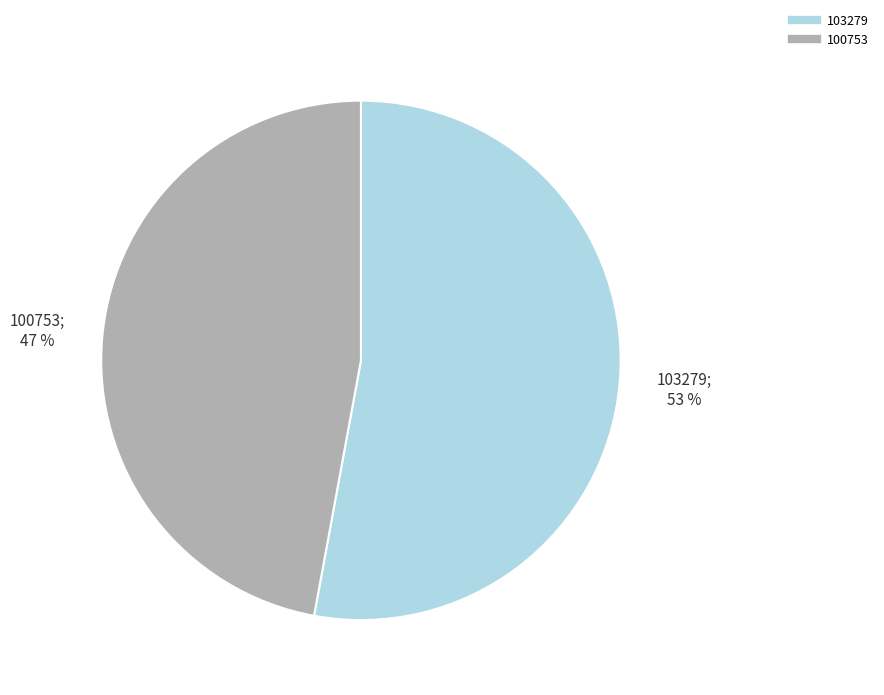

True or false: 100753 accounts for 41% of the total.

False